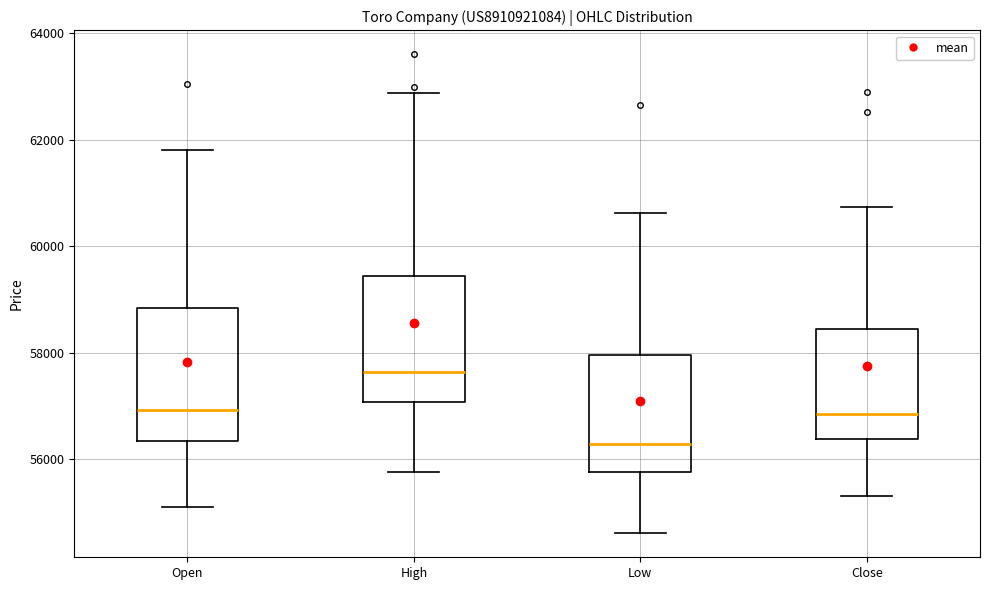

Reading left to right, read every box against the y-axis: the position of its median line, the range the box covers, and the ends of its whiskers. The values are not printed on the chart, so give them approximately, as read against the axis.

Open: median 57000, box 56400 to 58800, whiskers 55000 to 61800
High: median 57600, box 57000 to 59400, whiskers 55800 to 62800
Low: median 56200, box 55800 to 58000, whiskers 54600 to 60600
Close: median 56800, box 56400 to 58400, whiskers 55400 to 60800